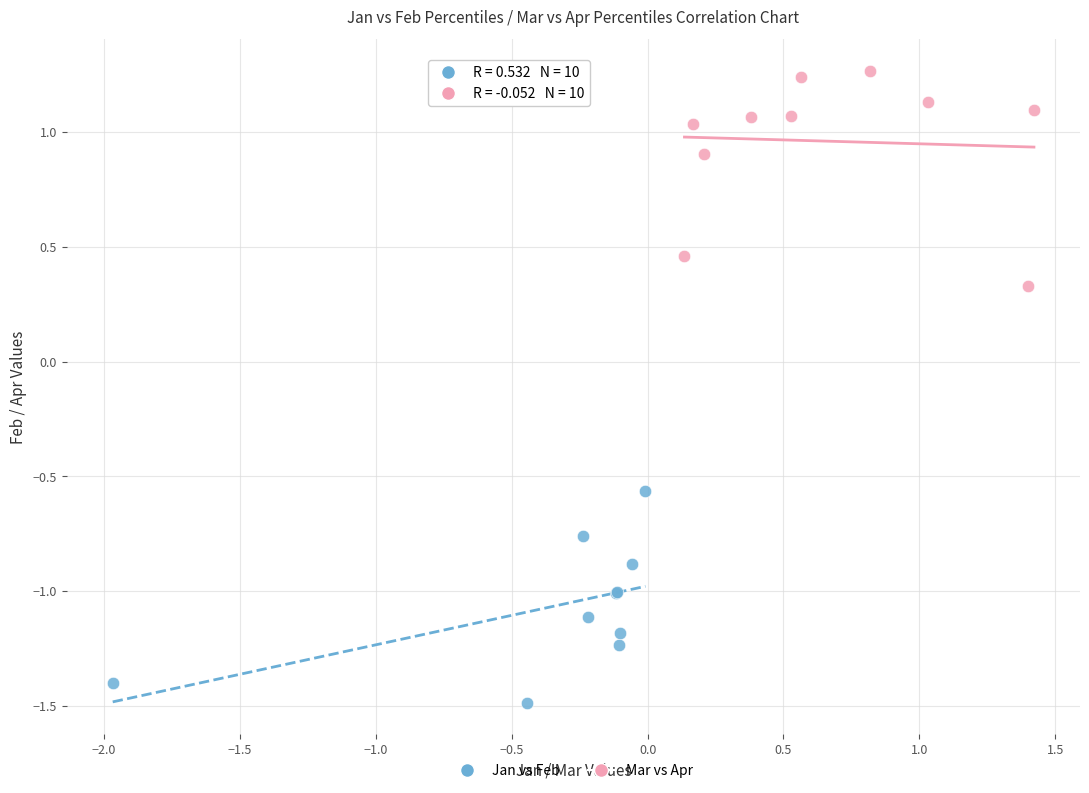

Which series reaches the maximum Y coordinate?

Mar vs Apr